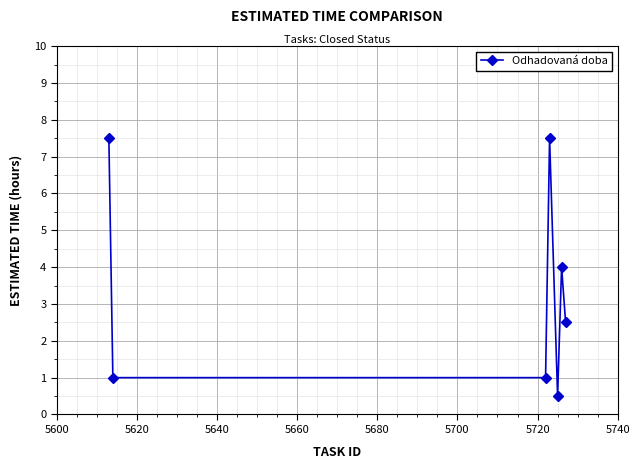

Reading right to left, what are all the values shown in this chart?

2.5	4.0	0.5	7.5	1.0	1.0	7.5